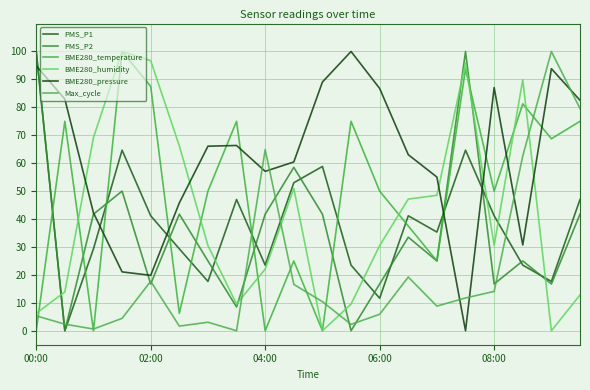

Does the chart display data point markers on the line(s)?

No